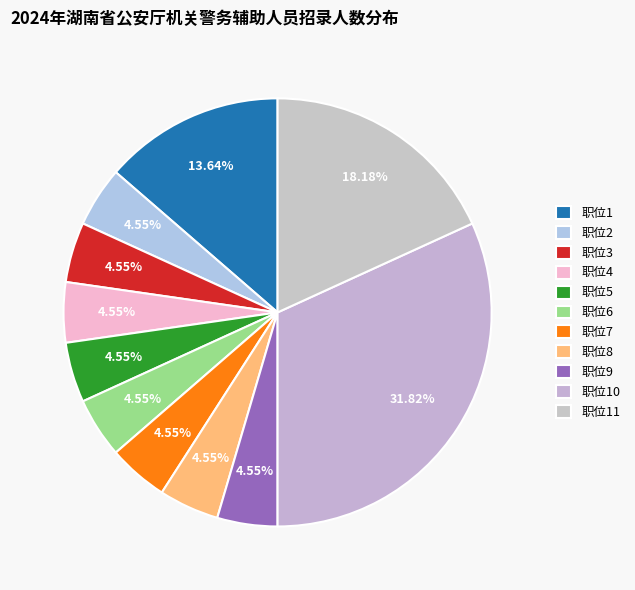

Rank the categories by value from lowest to highest.

职位2, 职位3, 职位4, 职位5, 职位6, 职位7, 职位8, 职位9, 职位1, 职位11, 职位10